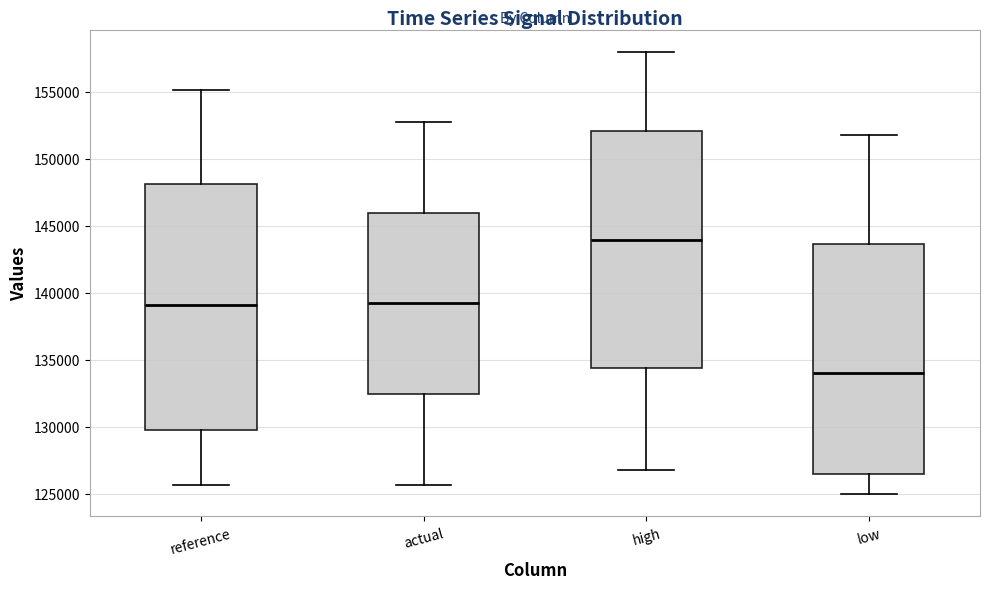

Which box is the tallest, from its lower edge to its upper edge?

reference